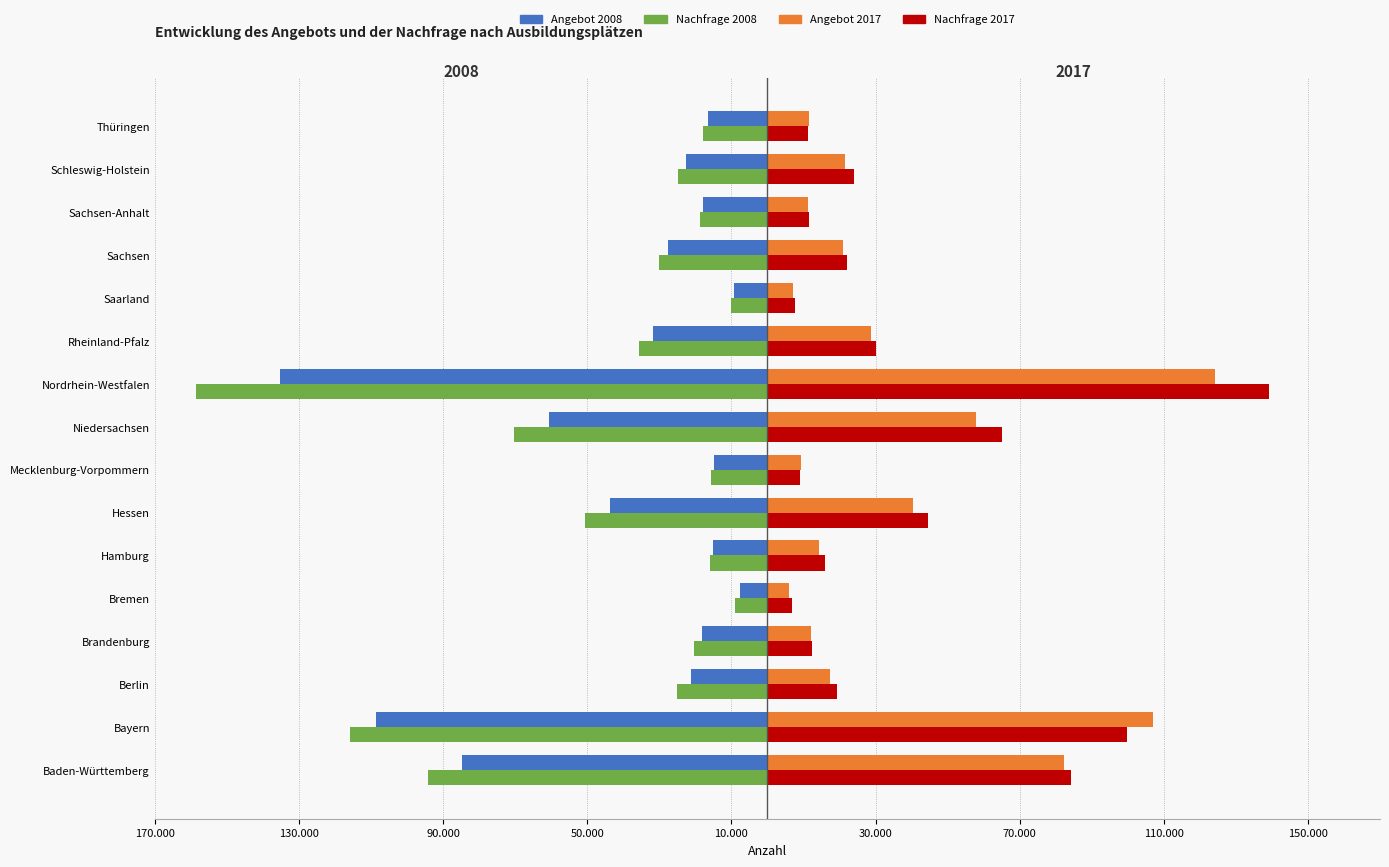

What are all the series names shown in the legend?

Angebot 2008, Nachfrage 2008, Angebot 2017, Nachfrage 2017